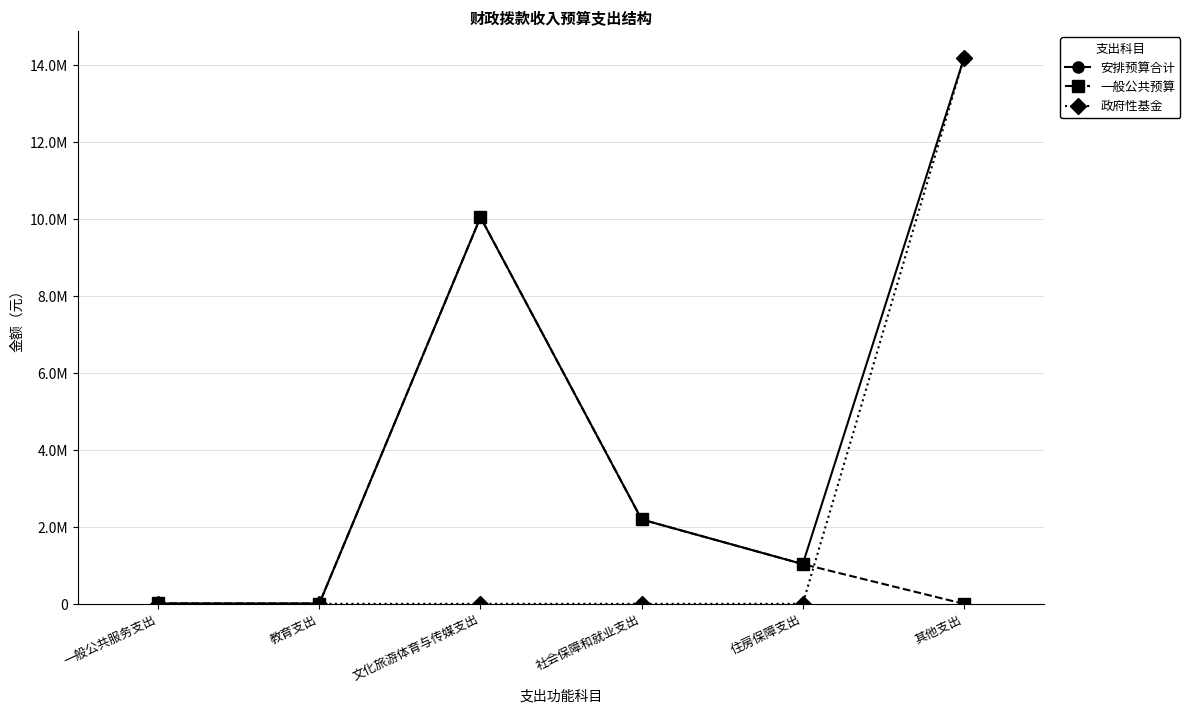

True or false: 政府性基金 and 安排预算合计 cross at least once.

False